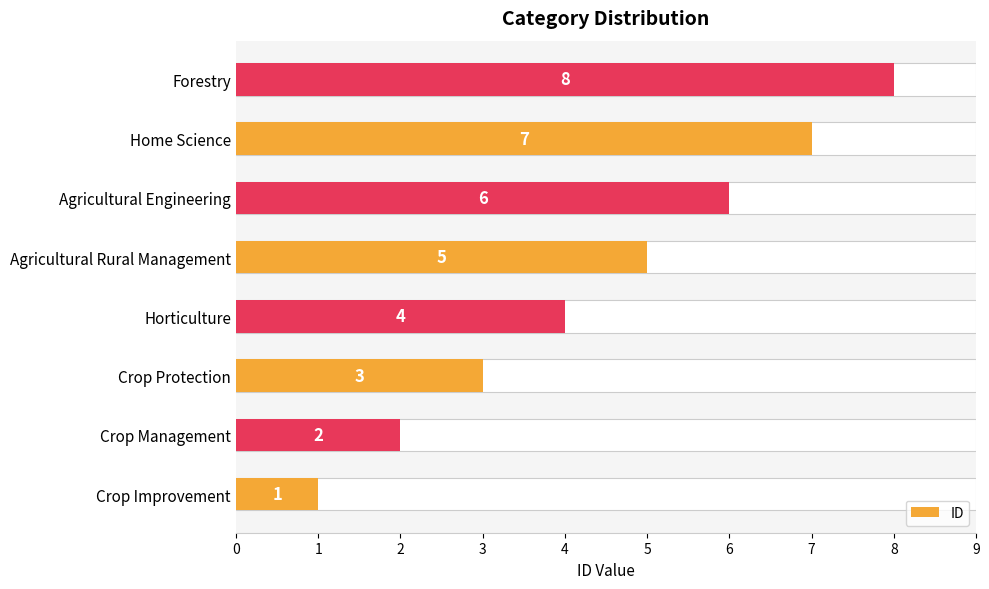

How many data points are above 5?

3